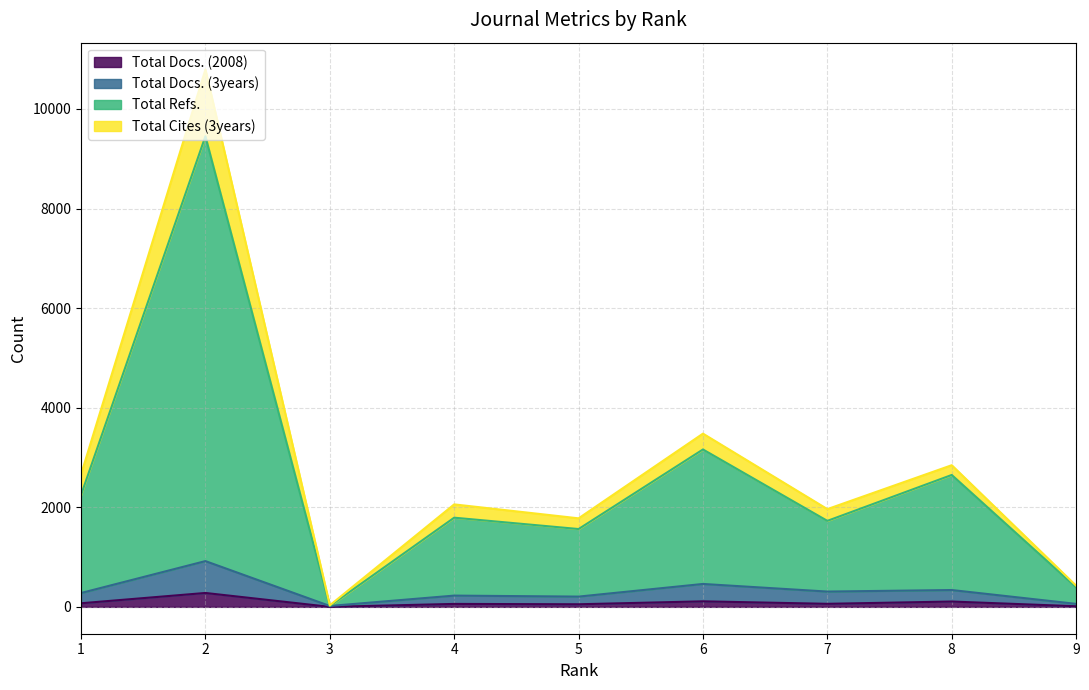

What is the difference between the Total Docs. (2008) values at 3 and 8?

107